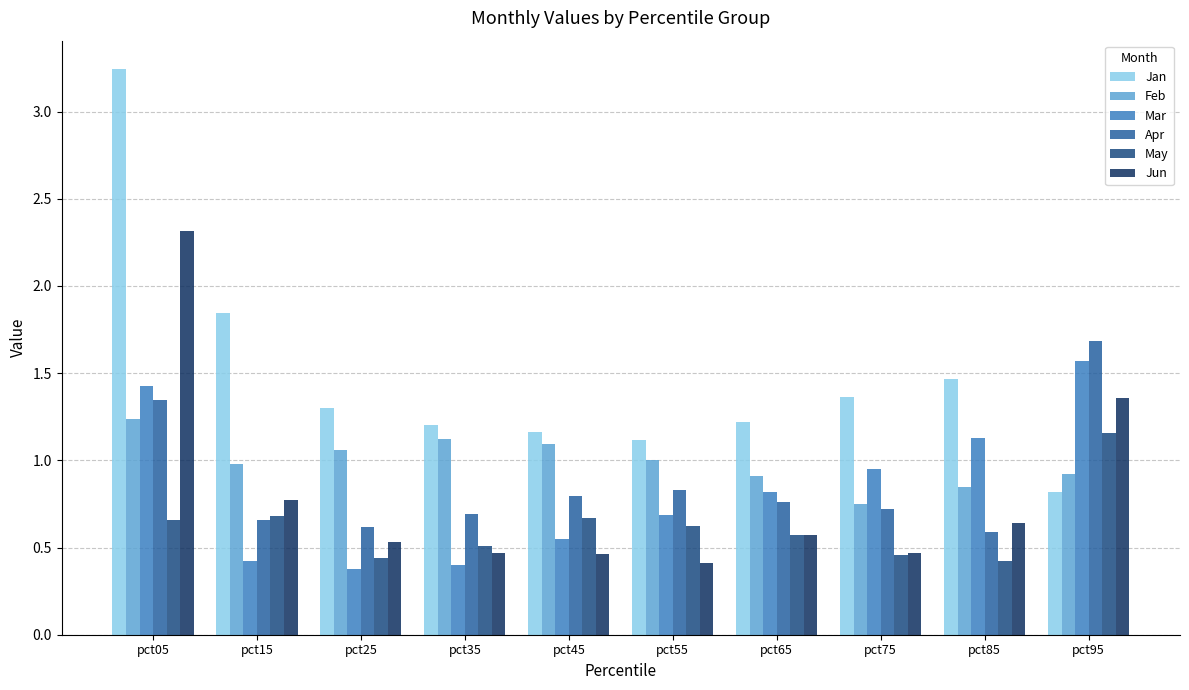

Where is Feb nearest to the value 0?

pct75